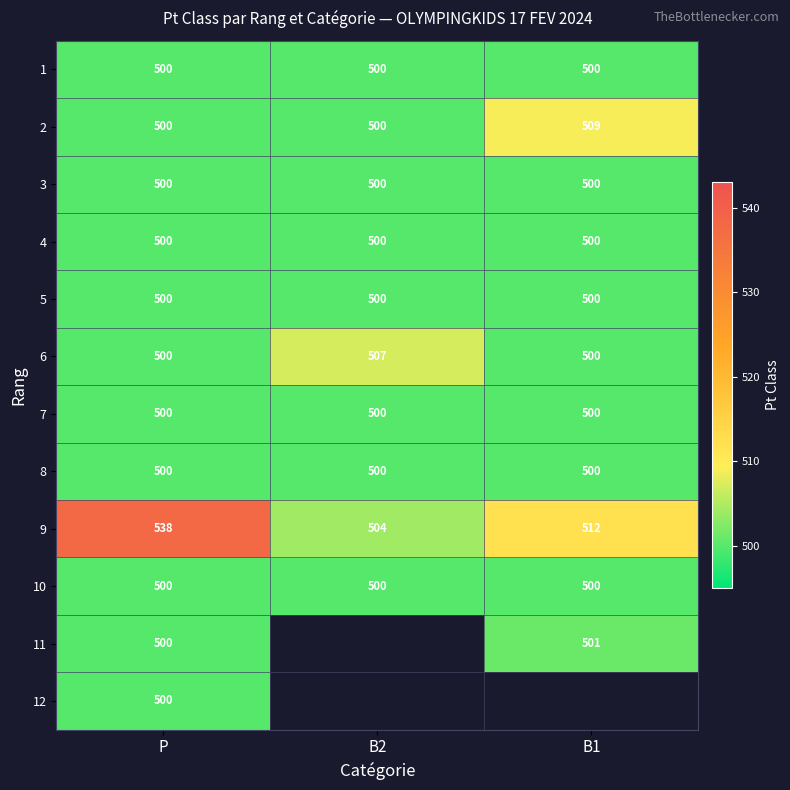

Is the value of 4 at B1 greater than the value of 9 at B1?

No